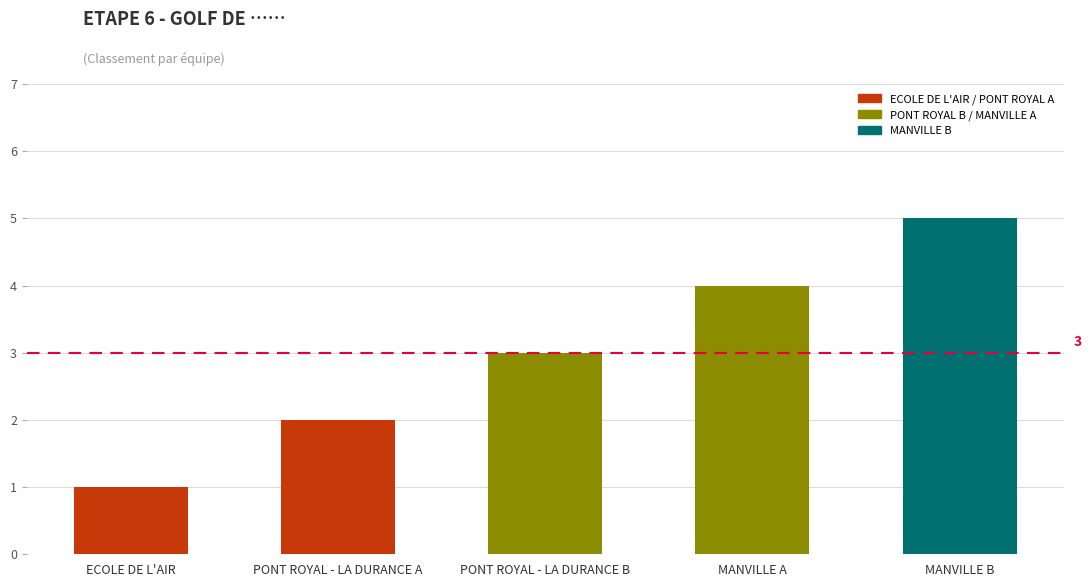

What is the label of the 1st bar from the right?

MANVILLE B